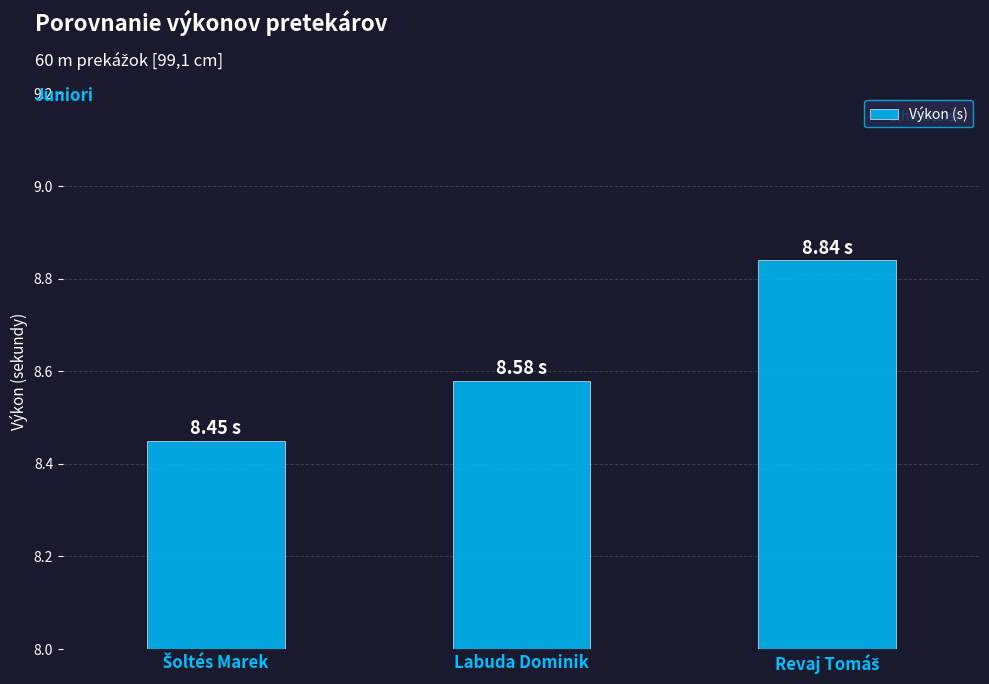

Are the bars grouped side by side (vs. stacked)?

No